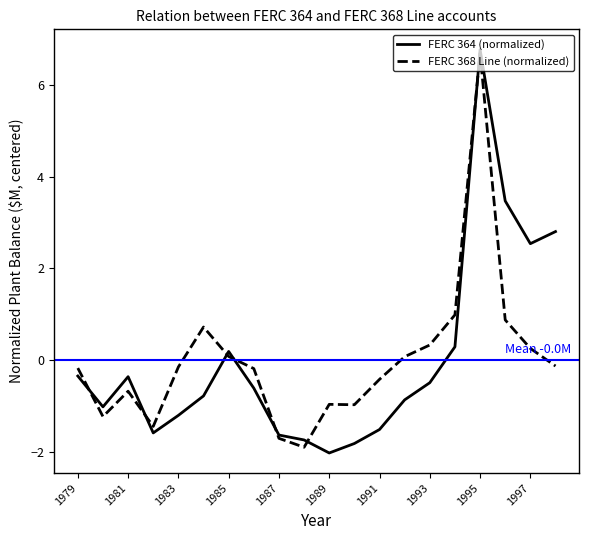

What is the maximum value for FERC 364 (normalized)?

6.8